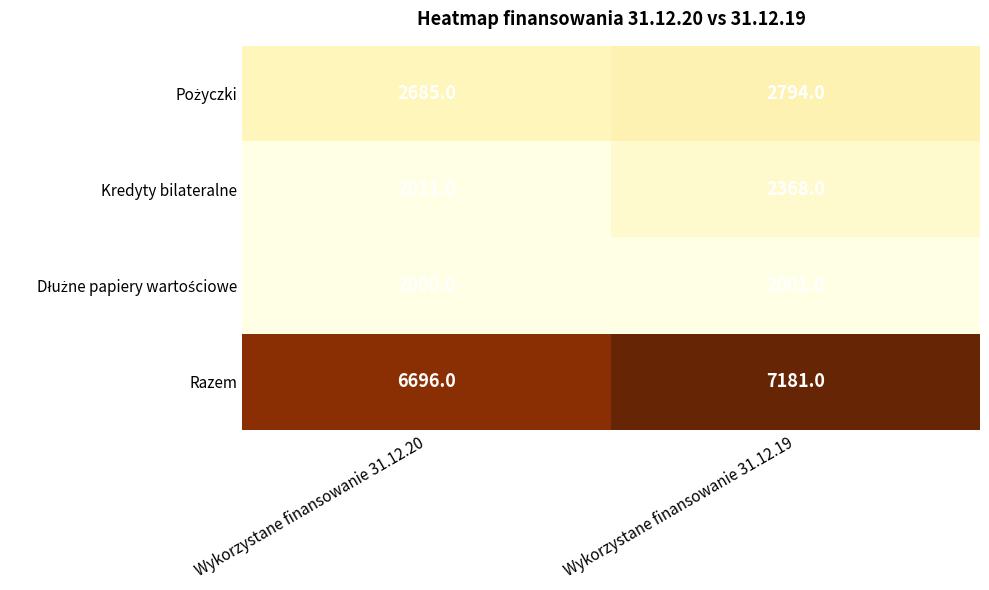

What is the minimum value for Razem?

6696